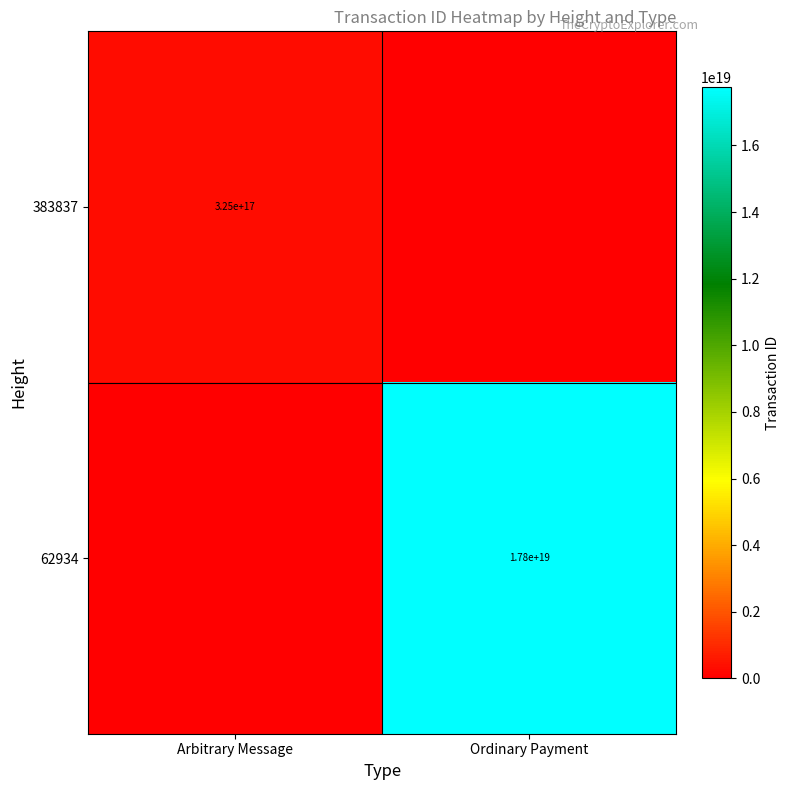

The value of 62934 at Ordinary Payment is 17800000000000000000. True or false?

True